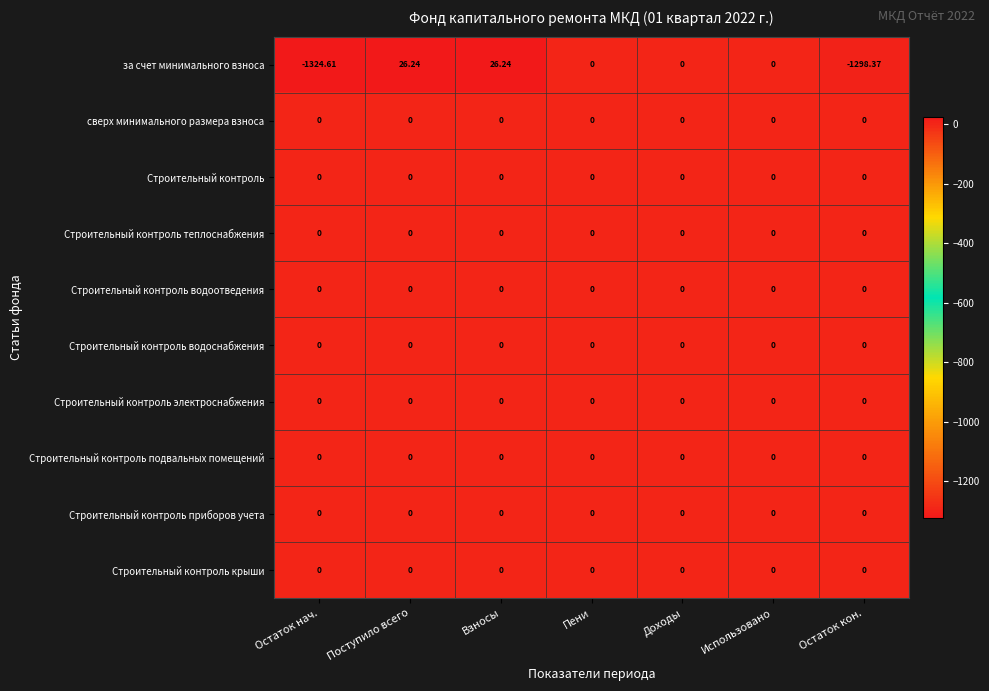

Which category has the lowest value across all series?

Остаток нач.